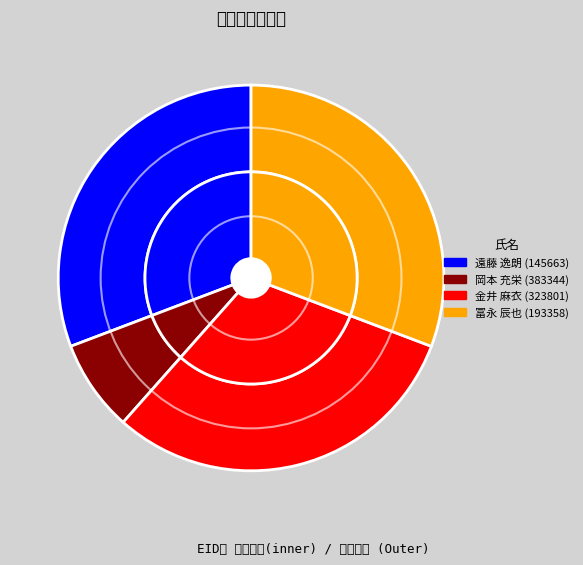

True or false: 冨永 辰也 (193358) accounts for 22% of the total.

False